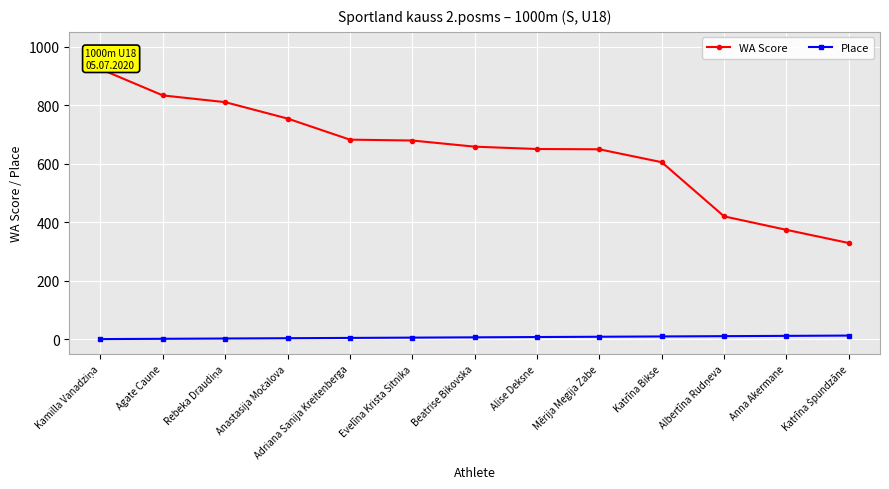

Read the WA Score value at Albertīna Rudņeva.

420